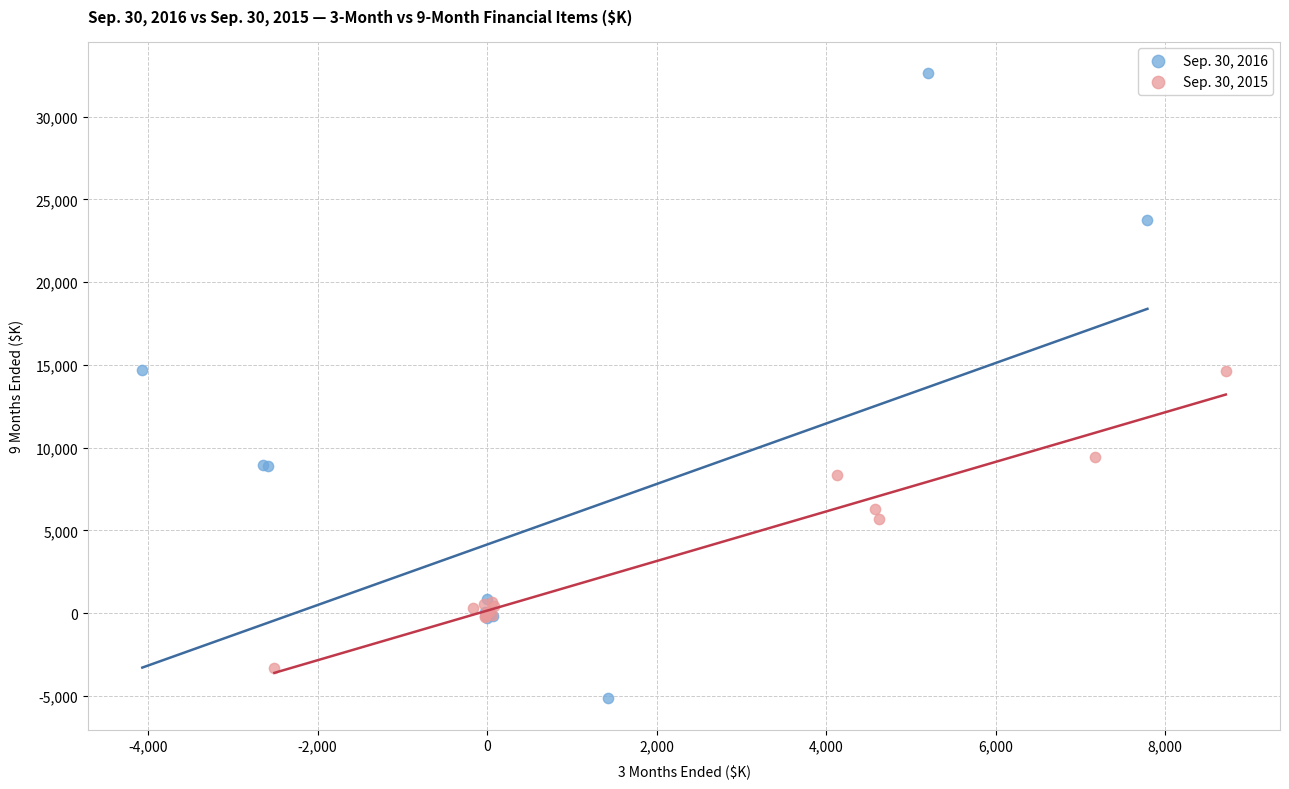

Which series contains the highest Y value?

Sep. 30, 2016